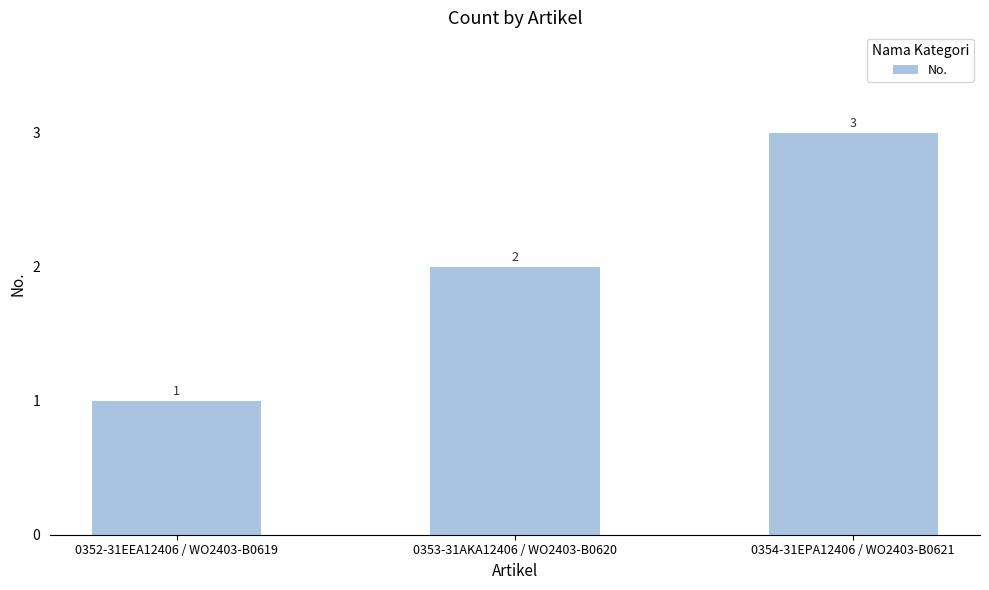

Reading right to left, what are all the values shown in this chart?

3	2	1